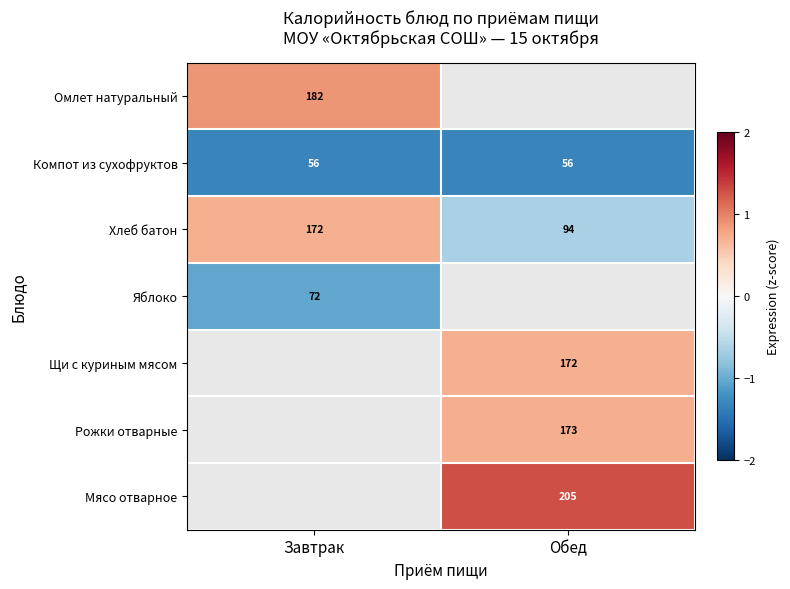

Rank the categories by Хлеб батон value from lowest to highest.

Обед, Завтрак